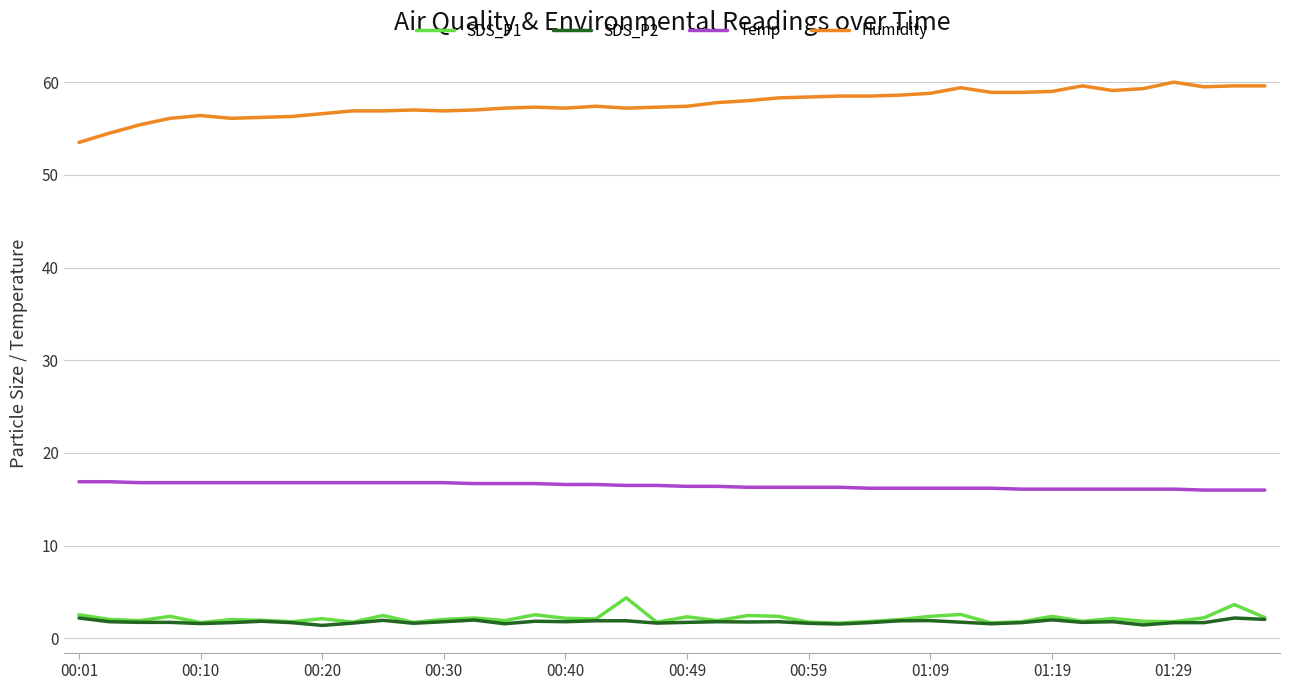

True or false: Temp and SDS_P2 cross at least once.

False